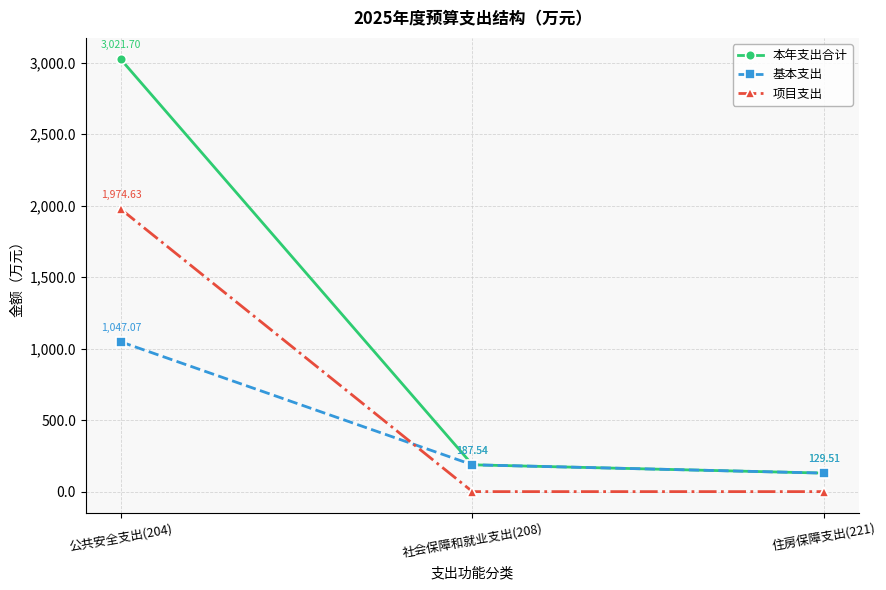

List the series in order of their overall mean, highest first.

本年支出合计, 项目支出, 基本支出